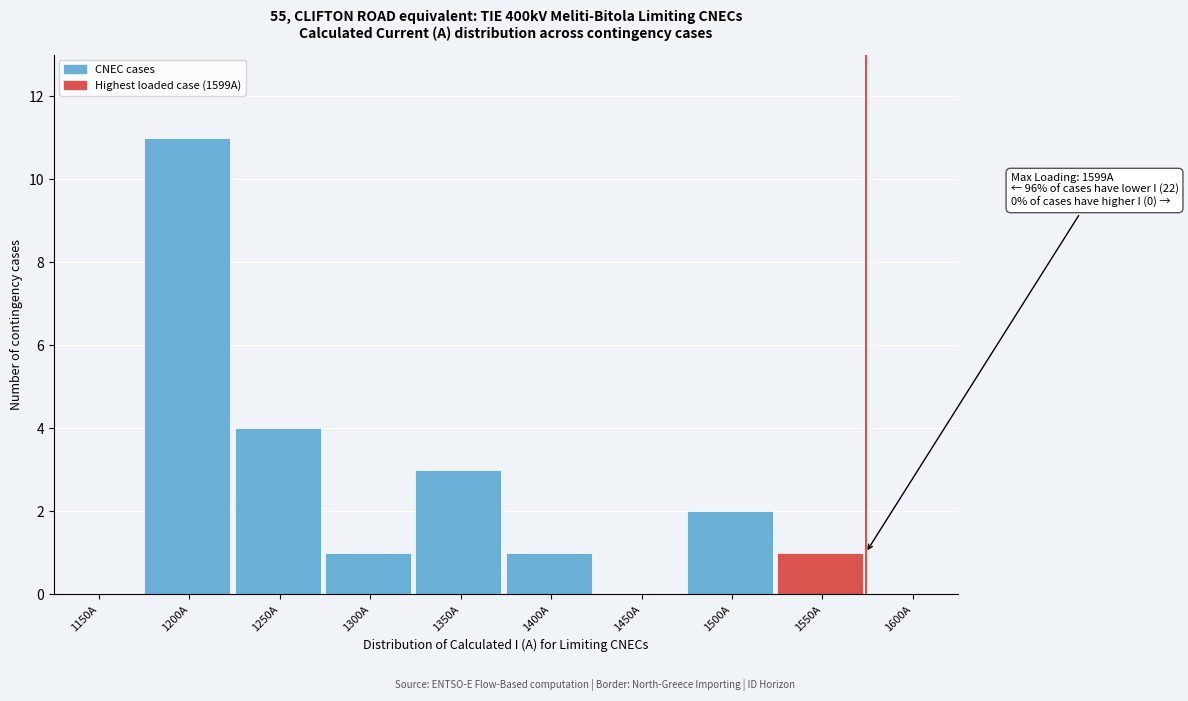

Reading right to left, extract all data points from this chart.

1600A=0	1550A=1	1500A=2	1450A=0	1400A=1	1350A=3	1300A=1	1250A=4	1200A=11	1150A=0